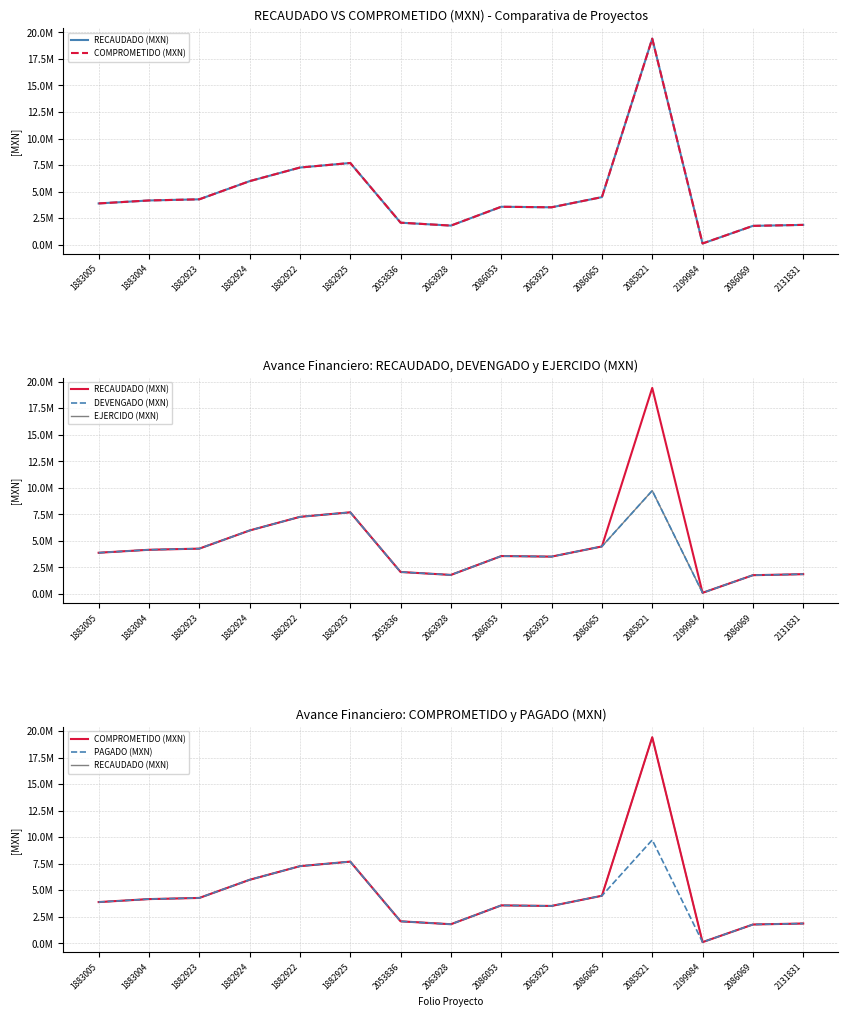

Reading left to right, transcribe all the data shown in this chart.

RECAUDADO (MXN): 3885614.6	4166016.6	4274303.2	5984632.6	7266999.7	7694963.6	2072551.4	1799116.1	3573381.9	3521881.9	4479452.2	19407973.7	112717.0	1772166.2	1866483.1
COMPROMETIDO (MXN): 3885614.6	4166016.6	4274303.2	5984632.6	7266999.7	7694963.6	2072551.4	1799116.1	3573381.9	3521881.9	4479452.2	19407973.7	112717.0	1772166.2	1866483.1
DEVENGADO (MXN): 3885614.6	4166016.6	4274303.2	5984632.6	7266999.7	7694963.6	2072551.4	1799116.1	3573381.9	3521881.9	4479452.2	9735978.9	112717.0	1772040.2	1866483.1
EJERCIDO (MXN): 3885614.6	4166016.6	4274303.2	5984632.6	7266999.7	7694963.6	2072551.4	1799116.1	3573381.9	3521881.9	4479452.2	9735978.9	112717.0	1772040.2	1866483.1
PAGADO (MXN): 3885614.6	4166016.6	4274303.2	5984632.6	7266999.7	7694963.6	2072551.4	1799116.1	3573381.9	3521881.9	4479452.2	9735978.9	112717.0	1772040.2	1866483.1